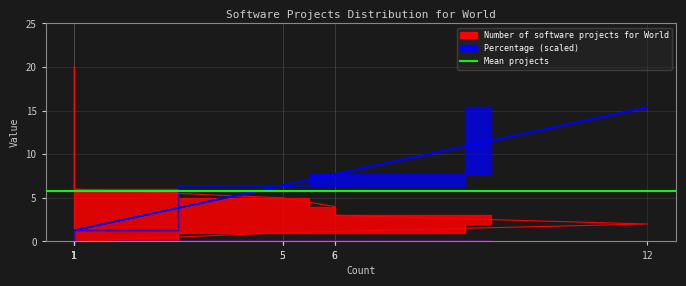

Reading left to right, extract all data points from this chart.

Number of software projects for World: 1=0.0	5=1.0	12=2.0	6=3.0	6=4.0	5=5.0	1=6.0	1=7.0	1=10.0	1=20.0
Percentage: 1=1.3	5=6.4	12=15.4	6=7.7	6=7.7	5=6.4	1=1.3	1=1.3	1=1.3	1=1.3